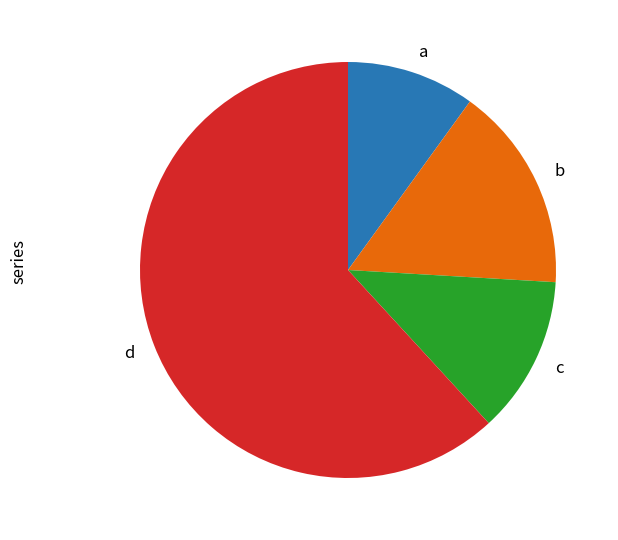

The b slice represents 4% of the pie. True or false?

False